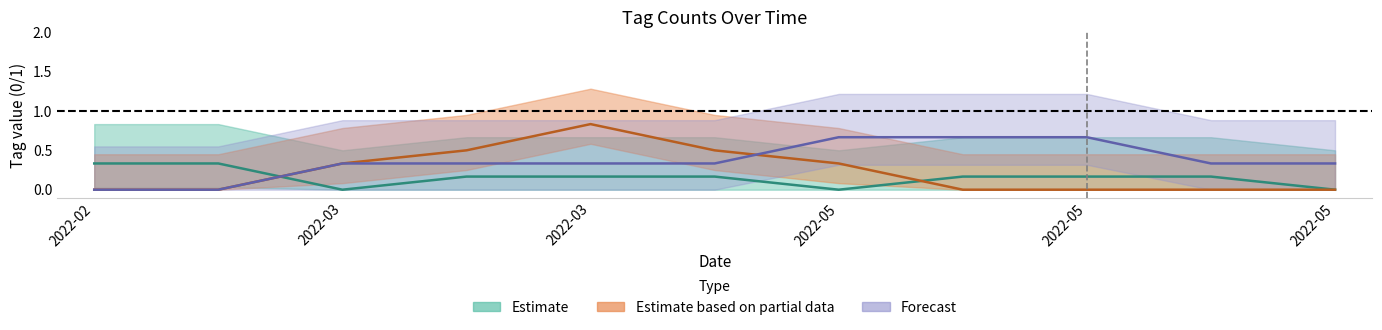

What is the spread (max minus min) of values at 2022-05-07?

1